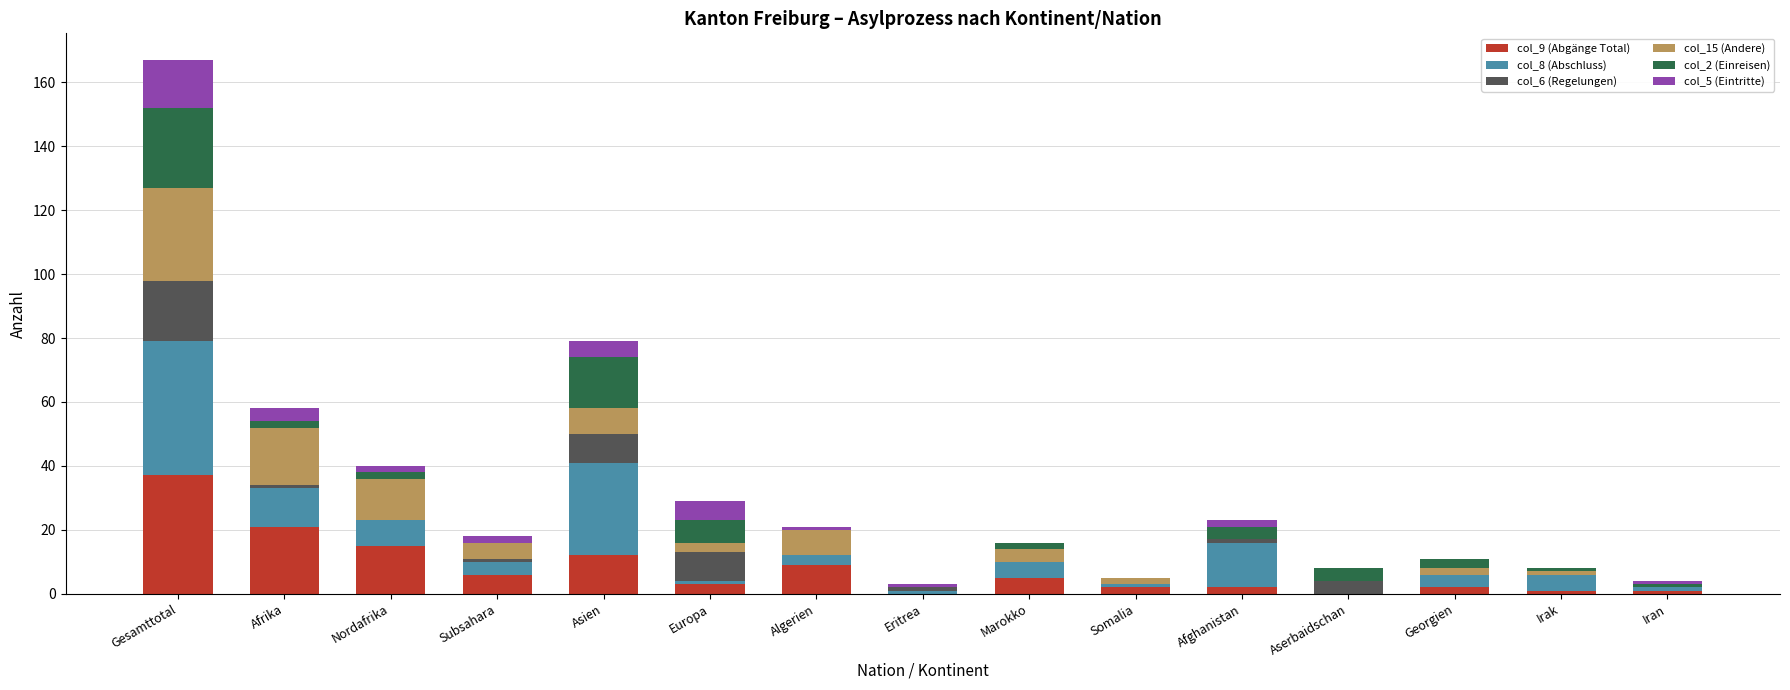

True or false: col_9 (Abgänge Total) has a value of 12 at Asien.

True